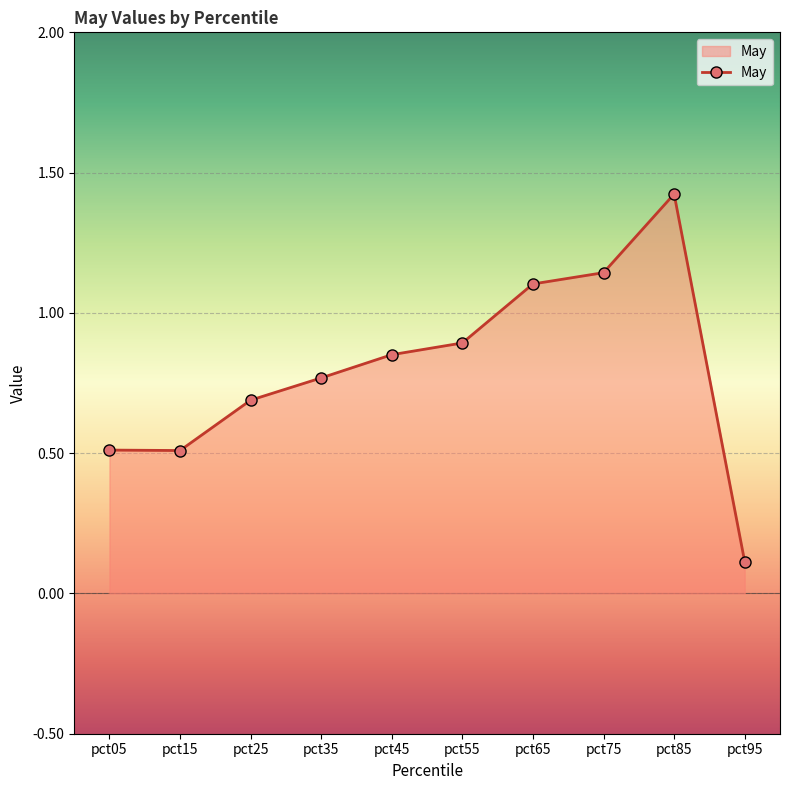

How many lines are shown in the chart?

1